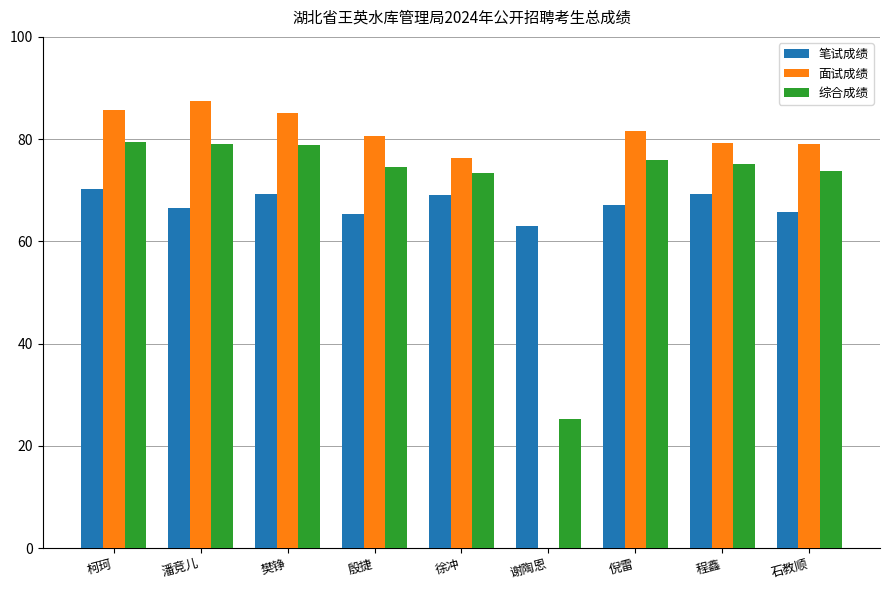

What is the highest value of the 笔试成绩 series?

70.2